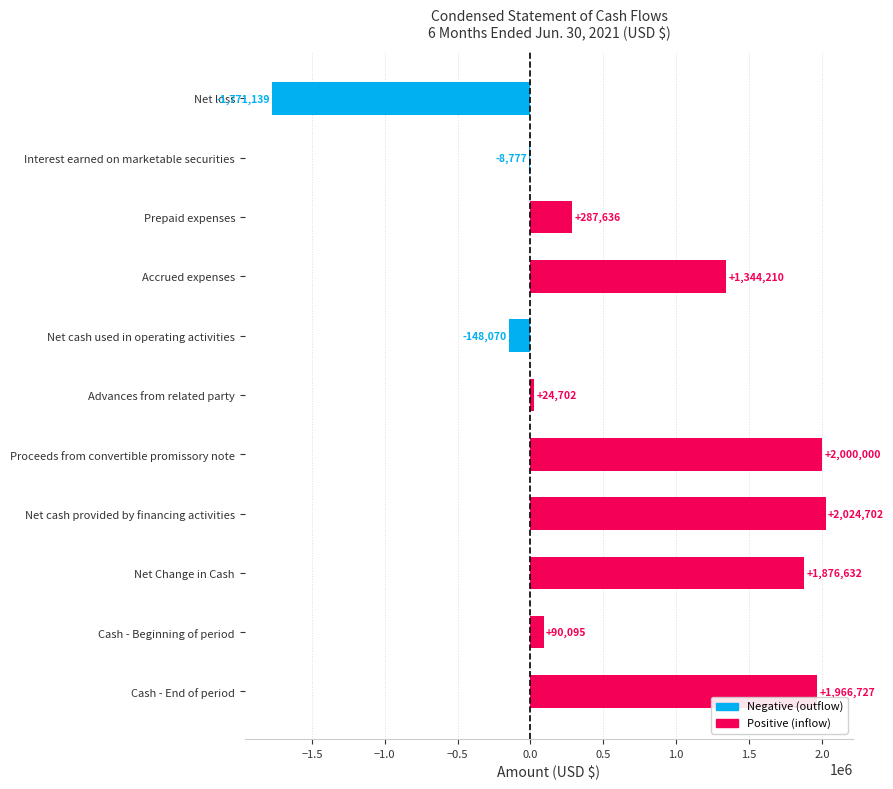

At which label is the value closest to 126781?

Cash - Beginning of period